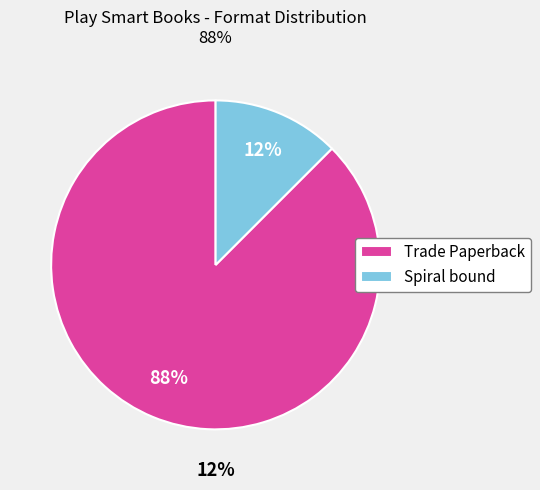

Which slice is the smallest?

Spiral bound